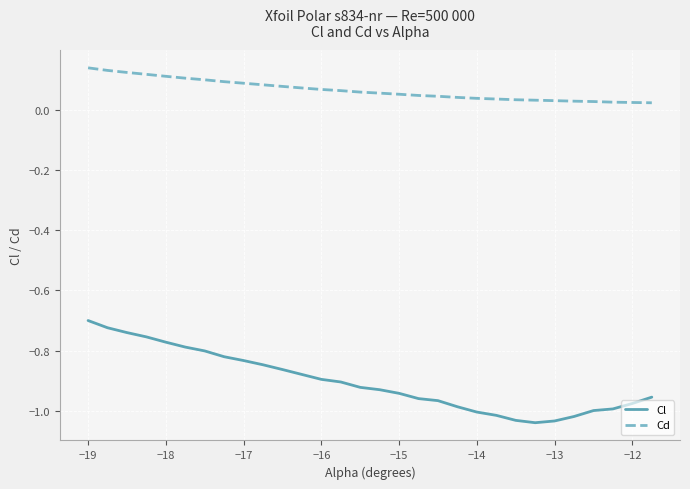

List the series in order of their overall mean, highest first.

Cd, Cl